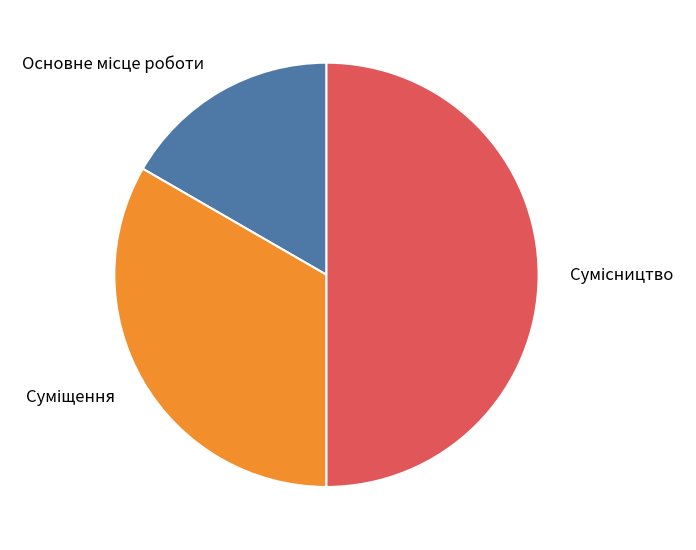

How many segments does this pie chart have?

3